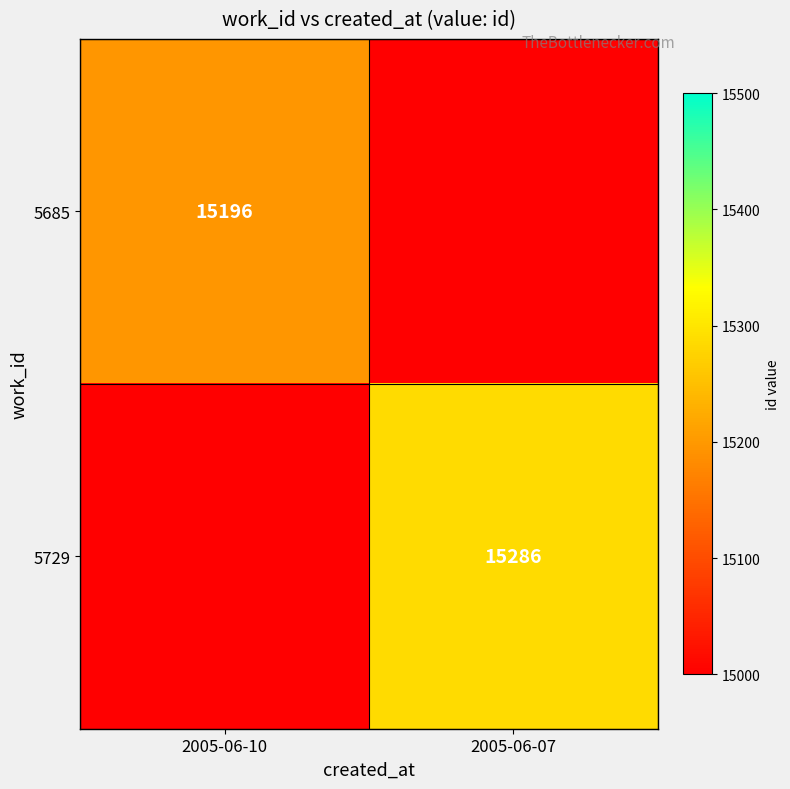

The 5685 series shows 15196 at 2005-06-10. True or false?

True